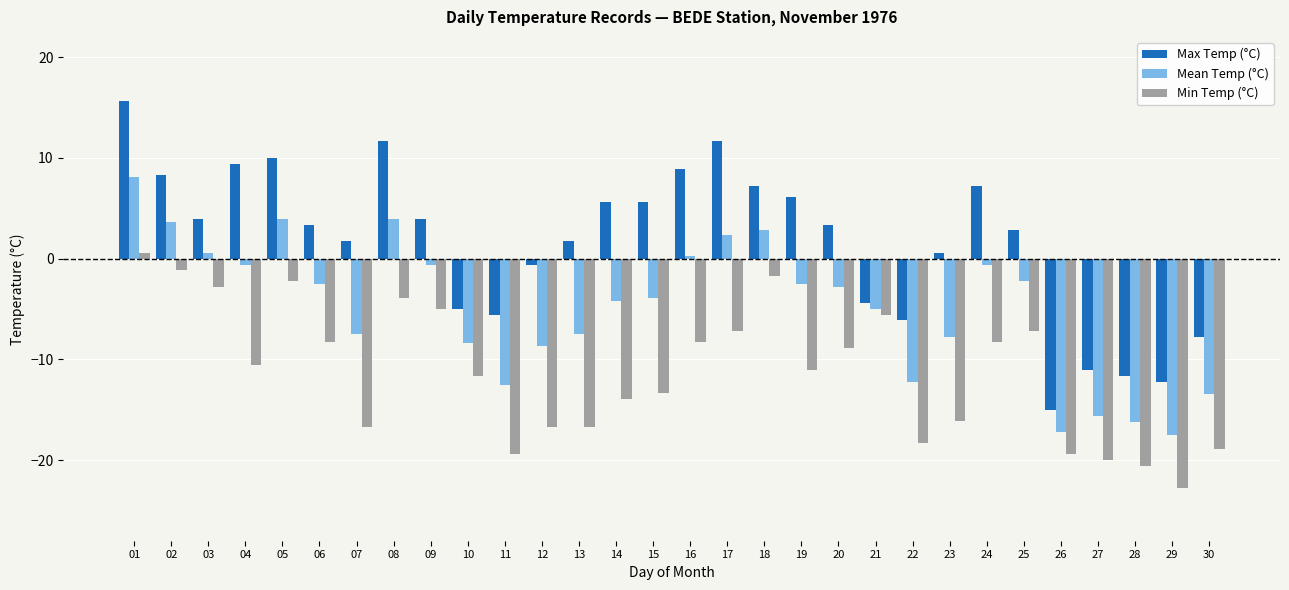

How many categories are shown in the chart?

30